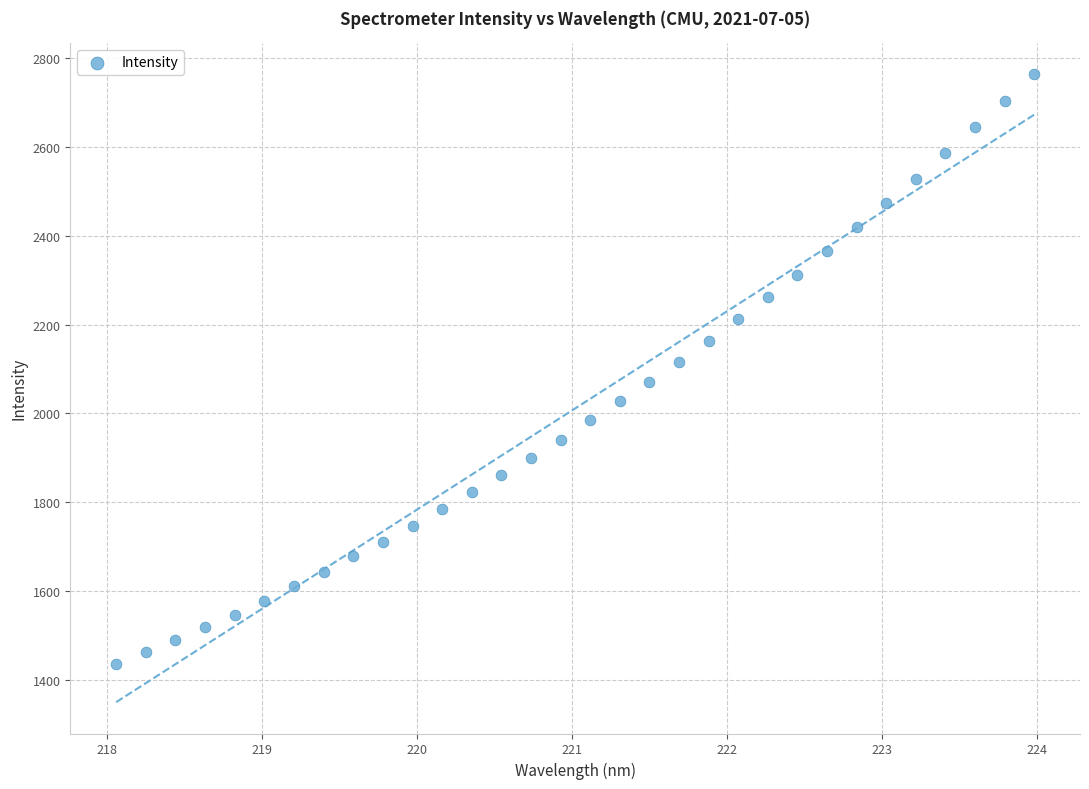

What is the range of Y values (max minus min)?

1327.1